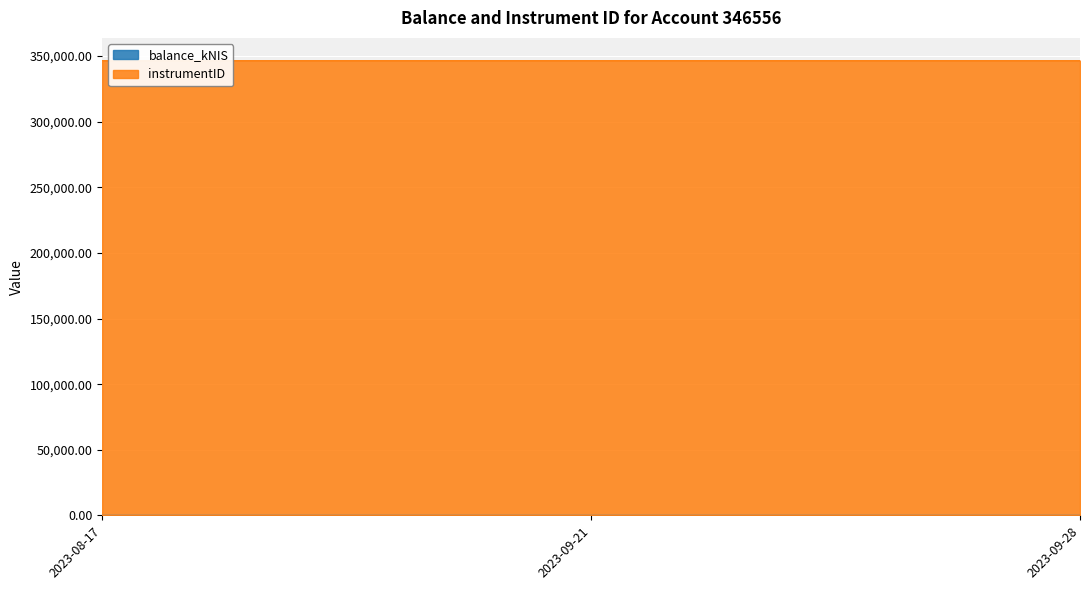

Does the chart display data point markers on the line(s)?

No